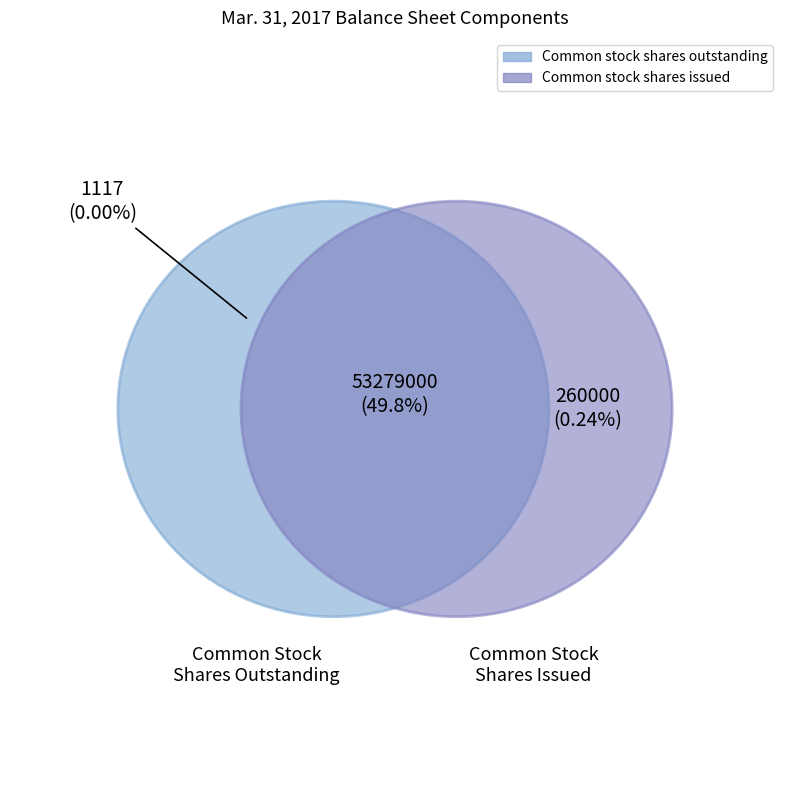

Which slice is the largest?

Common stock shares issued